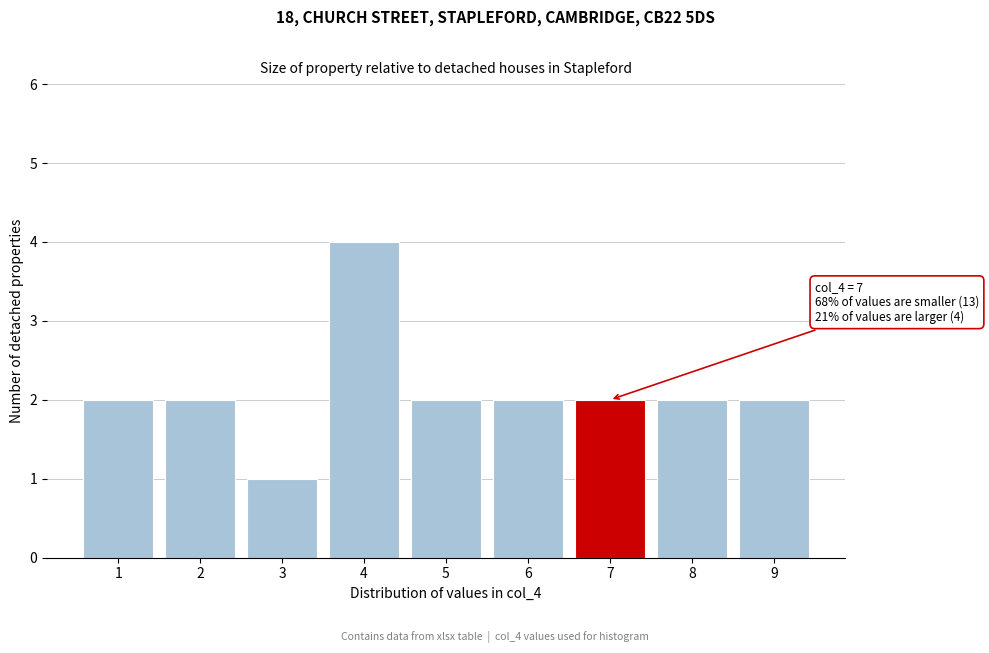

Reading left to right, what are all the values shown in this chart?

1=2	2=2	3=1	4=4	5=2	6=2	7=2	8=2	9=2